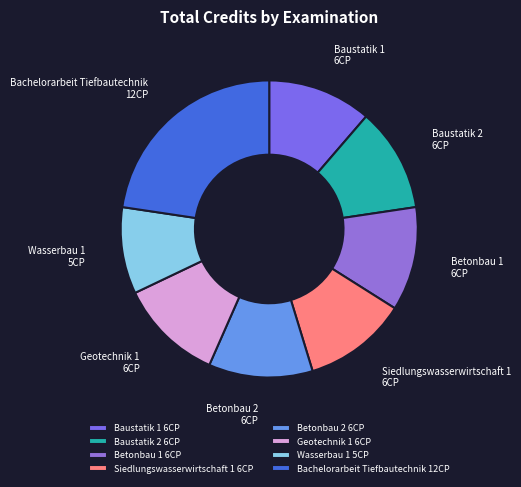

Is there a majority slice in this chart?

No